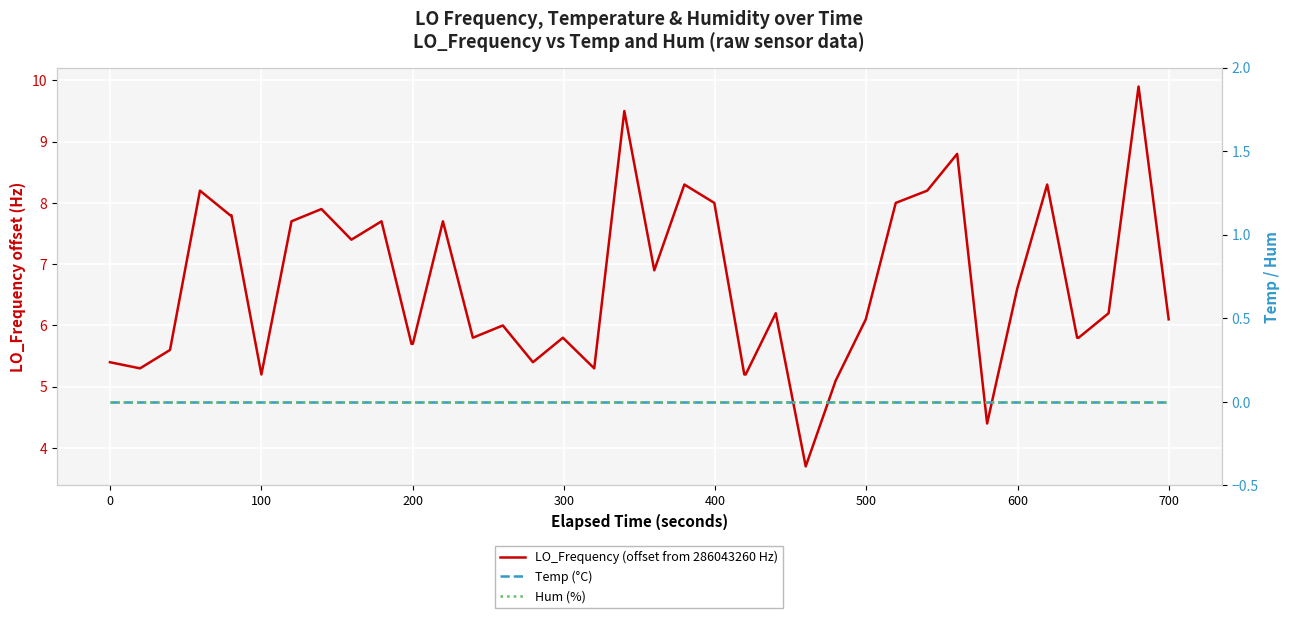

List the series in order of their peak value, highest first.

LO_Frequency (offset from 286043260 Hz), Temp (°C), Hum (%)